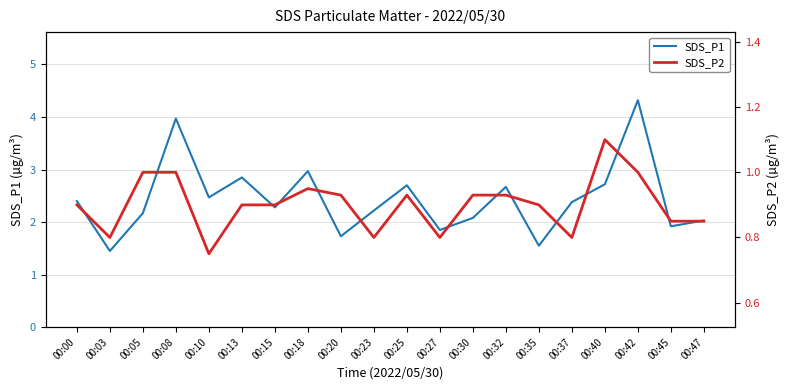

True or false: SDS_P1 has a value of 0.7 at 00:13.

False